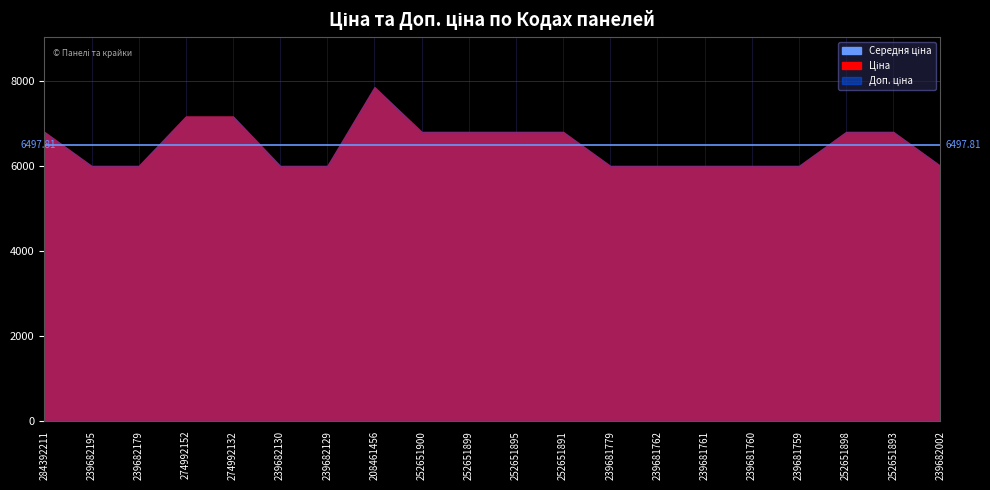

Rank the series by their maximum value, from highest to lowest.

Ціна, Доп. ціна